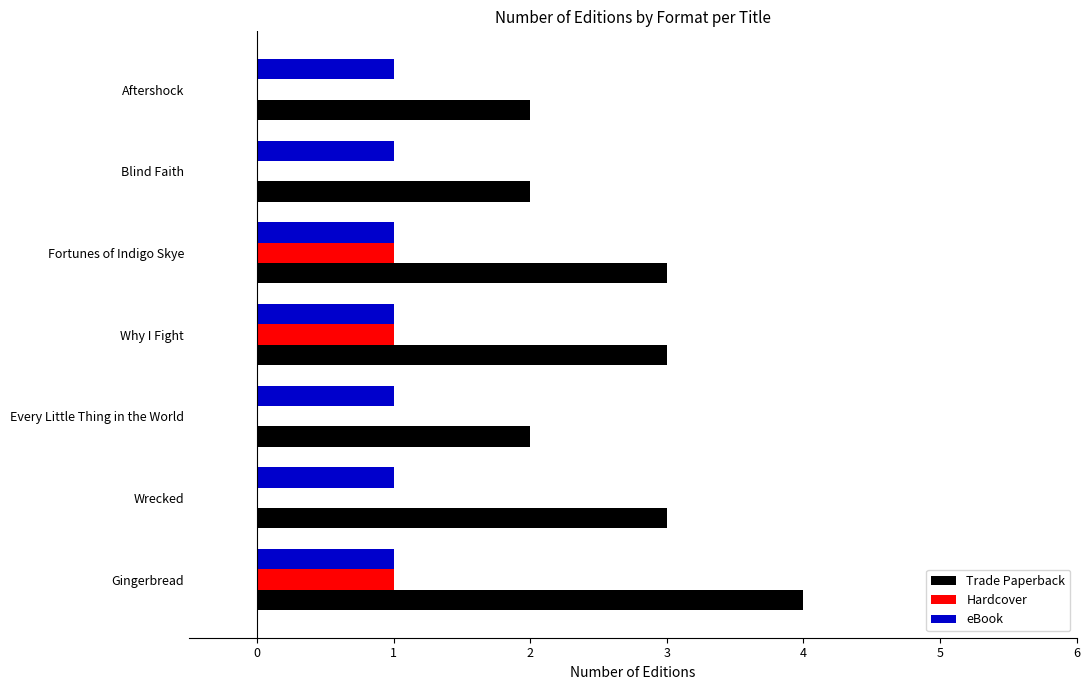

What is the sum of all eBook values?

7